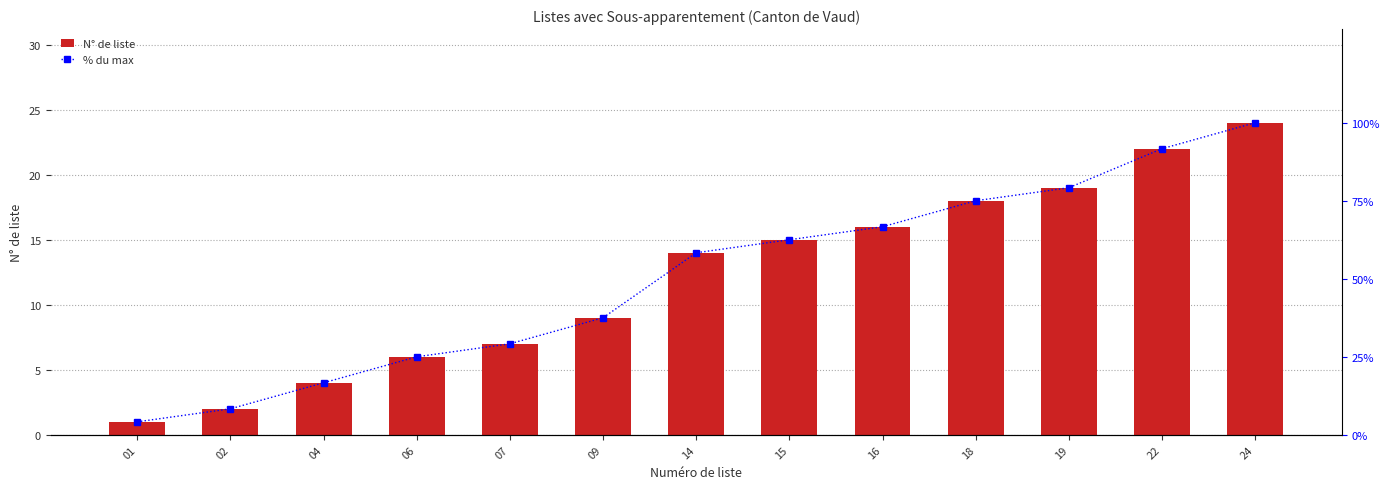

What is the value of the % du max bar at the 2nd from the left?

8.3